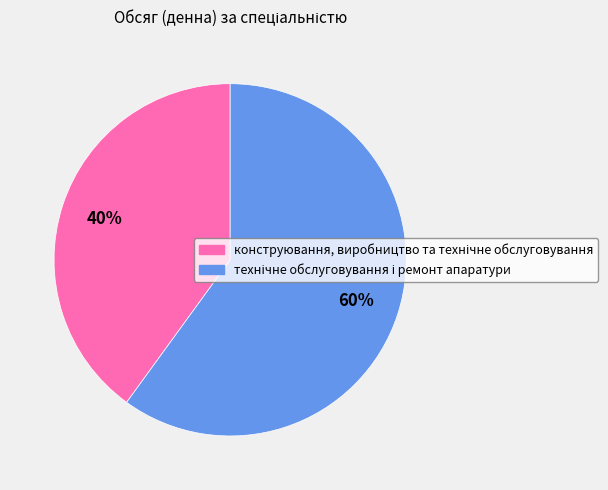

To the nearest percent, what is the difference between the largest and smallest slice percentages?

20%